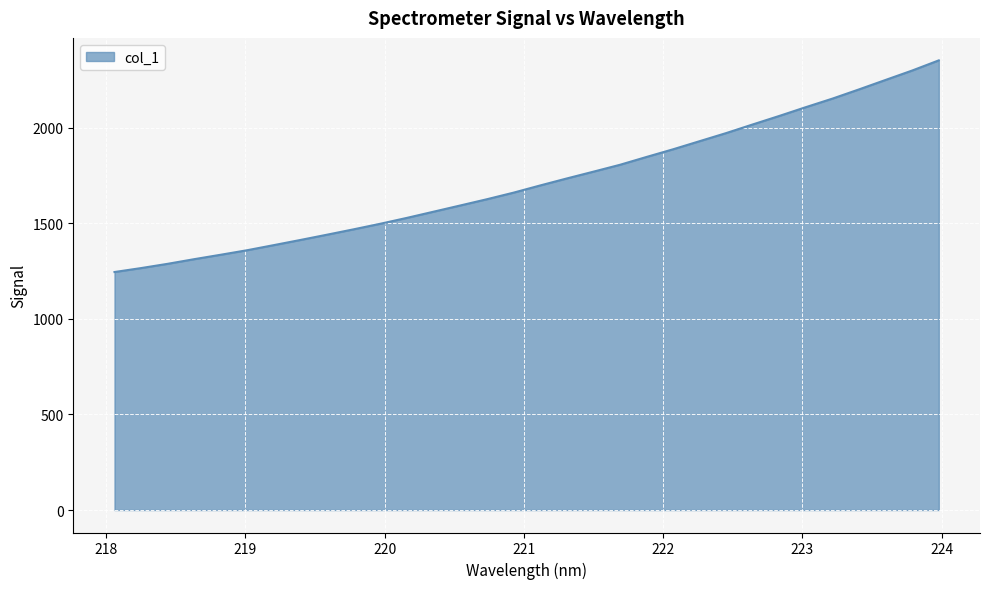

What is the difference between the maximum and minimum values?

1107.2